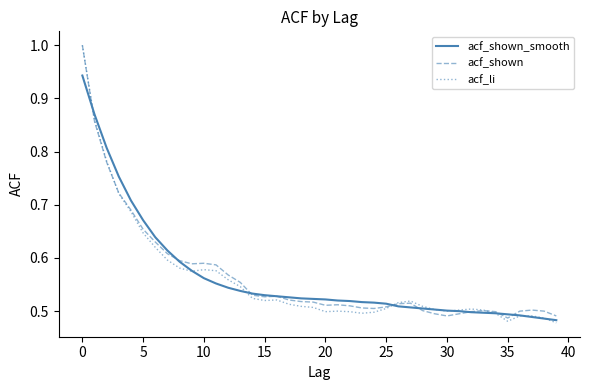

What is the value of the acf_li point at the 18th from the left?

0.5